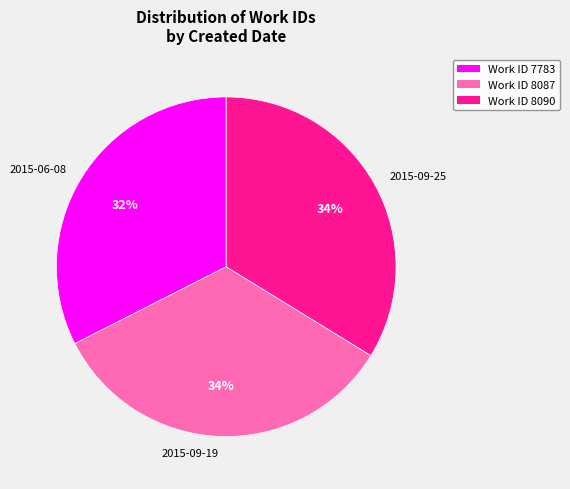

Is the sum of 2015-06-08 and 2015-09-19 greater than half?

Yes